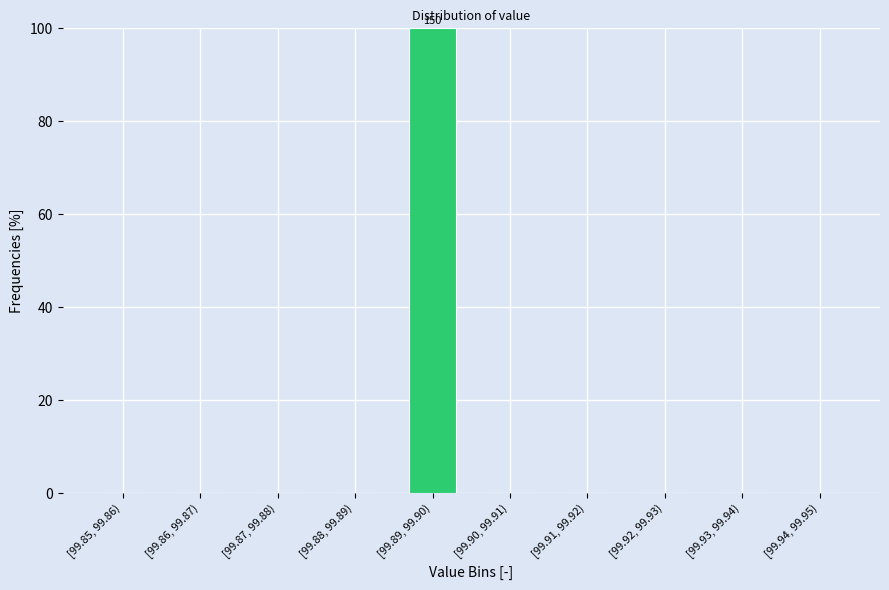

Reading left to right, extract all data points from this chart.

[99.85, 99.86)=0	[99.86, 99.87)=0	[99.87, 99.88)=0	[99.88, 99.89)=0	[99.89, 99.90)=100	[99.90, 99.91)=0	[99.91, 99.92)=0	[99.92, 99.93)=0	[99.93, 99.94)=0	[99.94, 99.95)=0